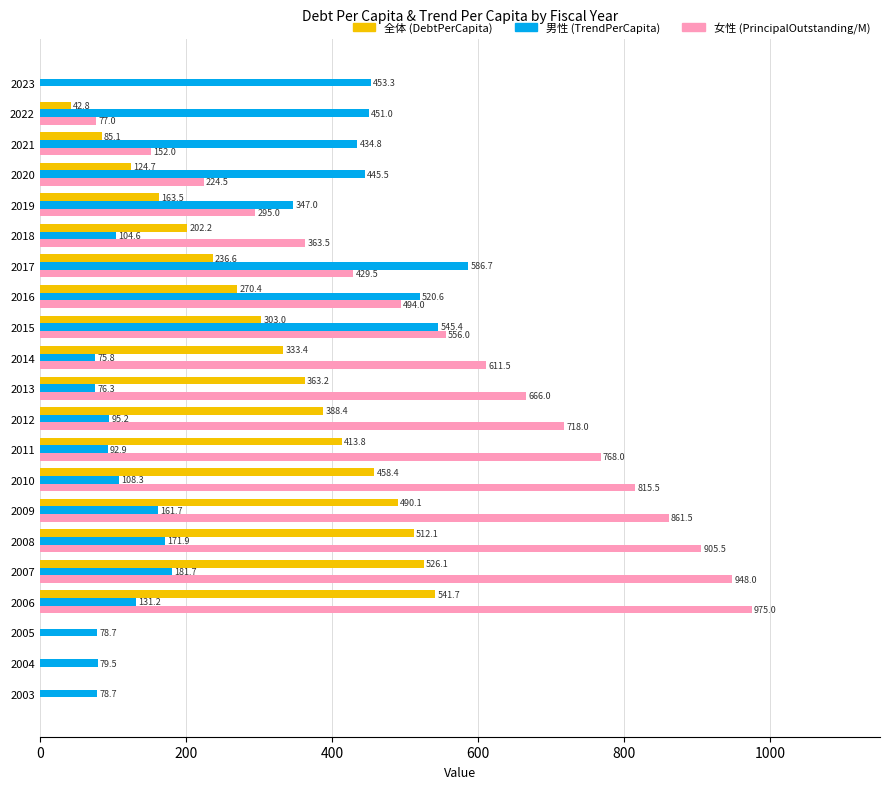

What is the sum of the 女性 (PrincipalOutstanding/M) values at 2004 and 2016?

494.0